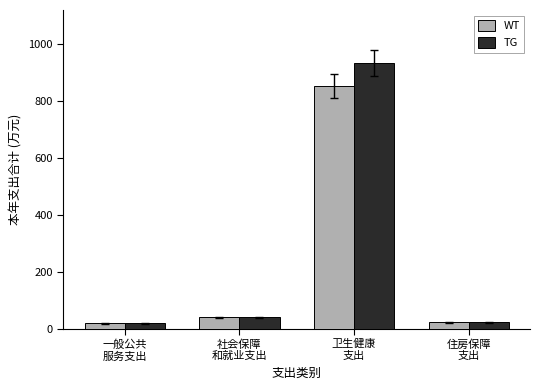

What is the minimum value shown in the chart?

19.0